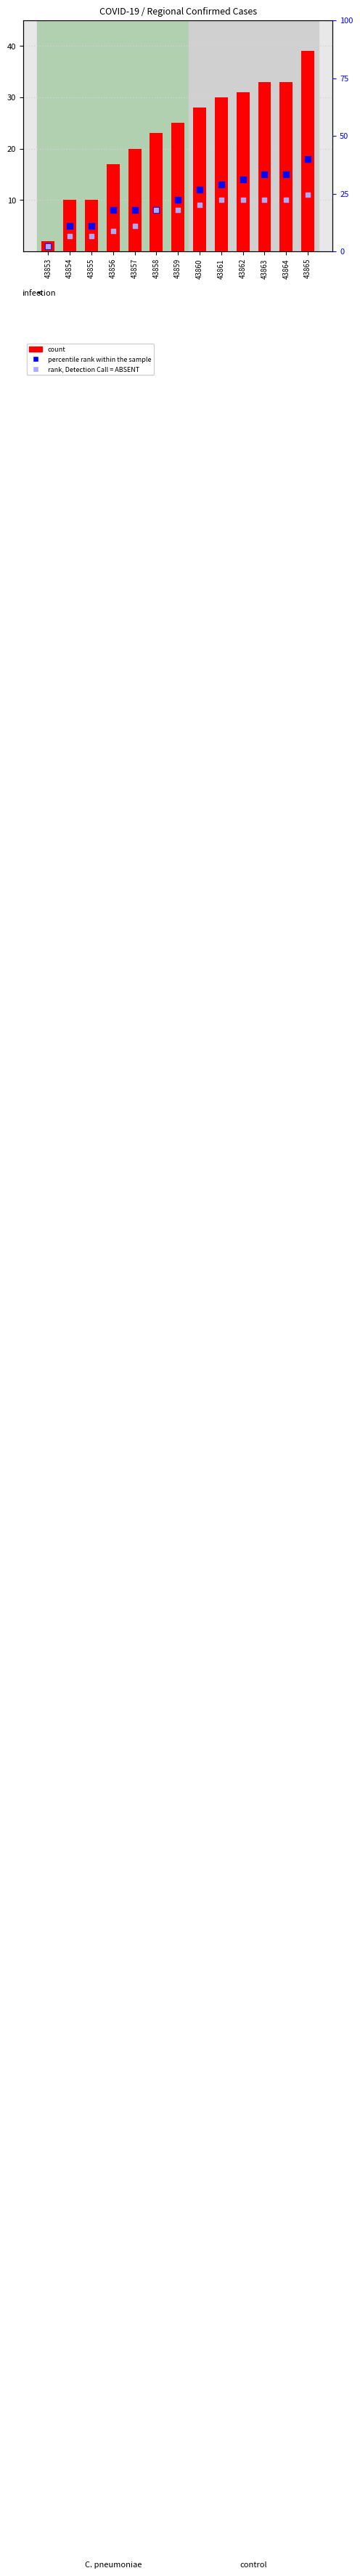

Which series contains the highest Y value?

count